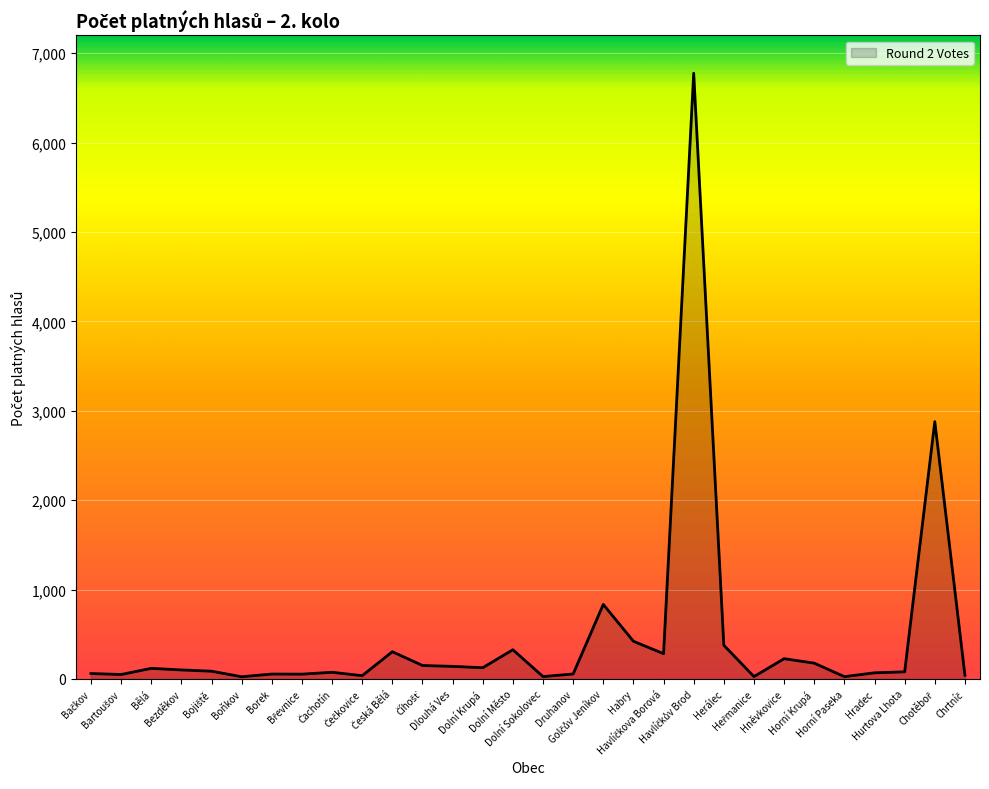

The value at Horní Krupá is 177. True or false?

True